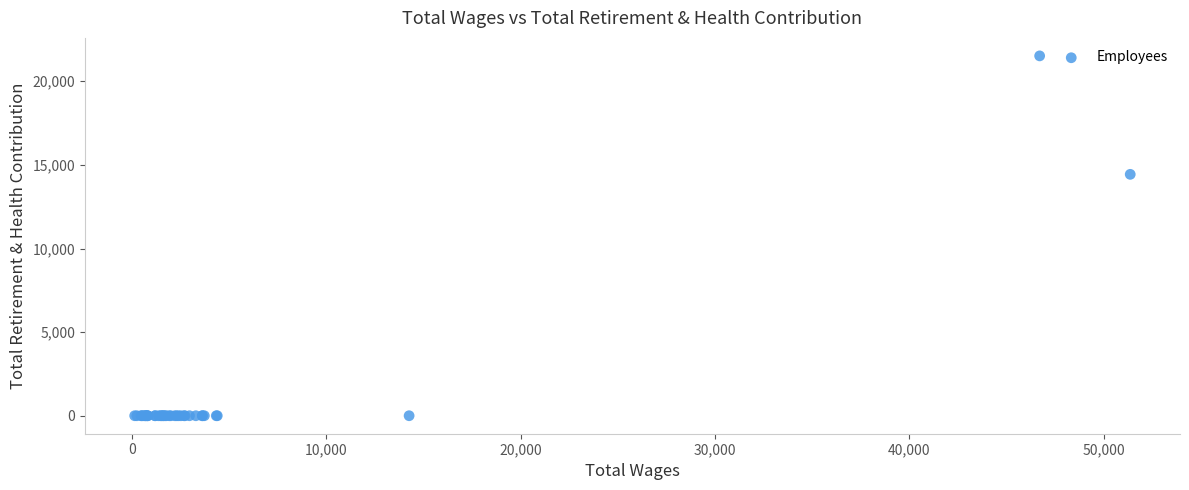

What Y value in the scatter plot is closest to 10759?

14435.0